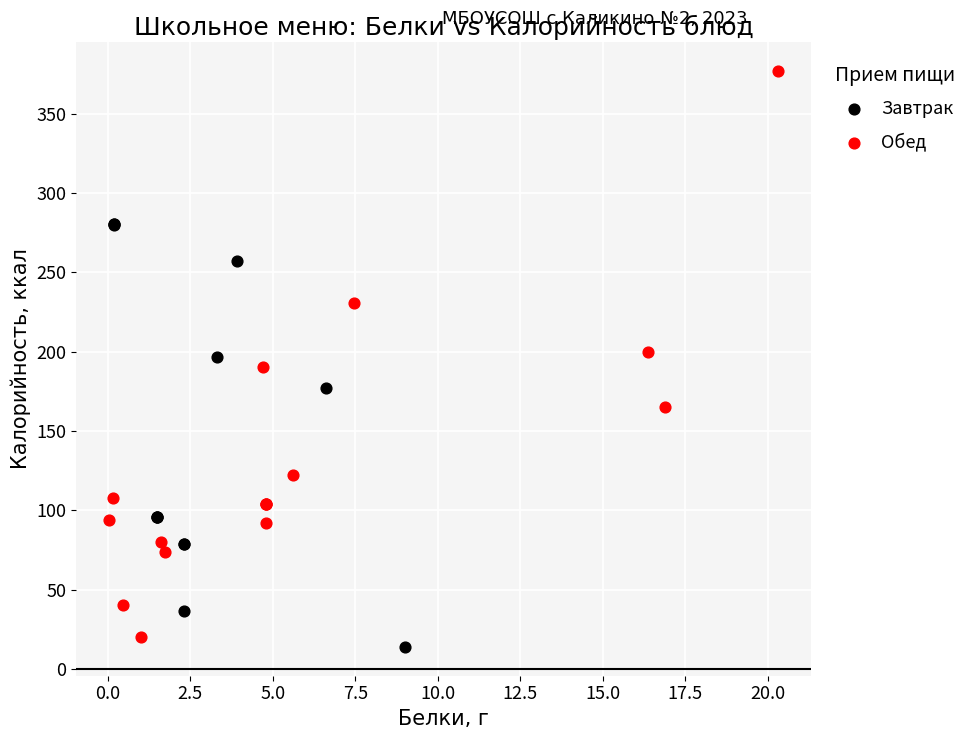

Which series contains the highest Y value?

Обед